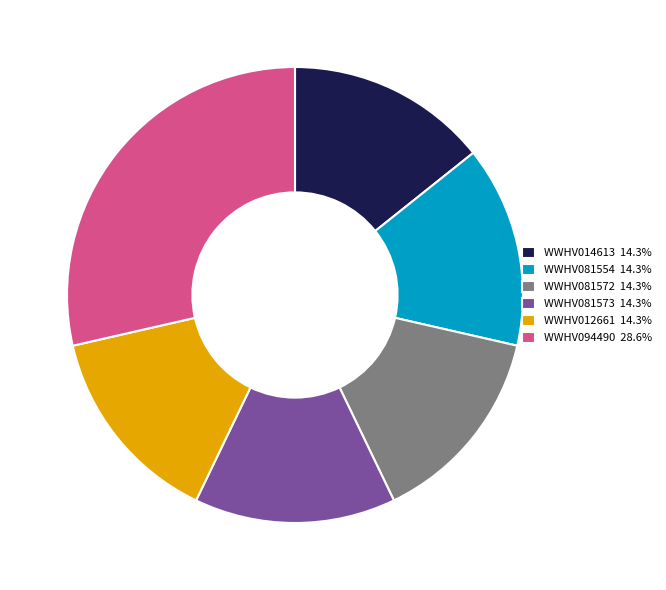

The WWHV094490 slice represents 29% of the pie. True or false?

True